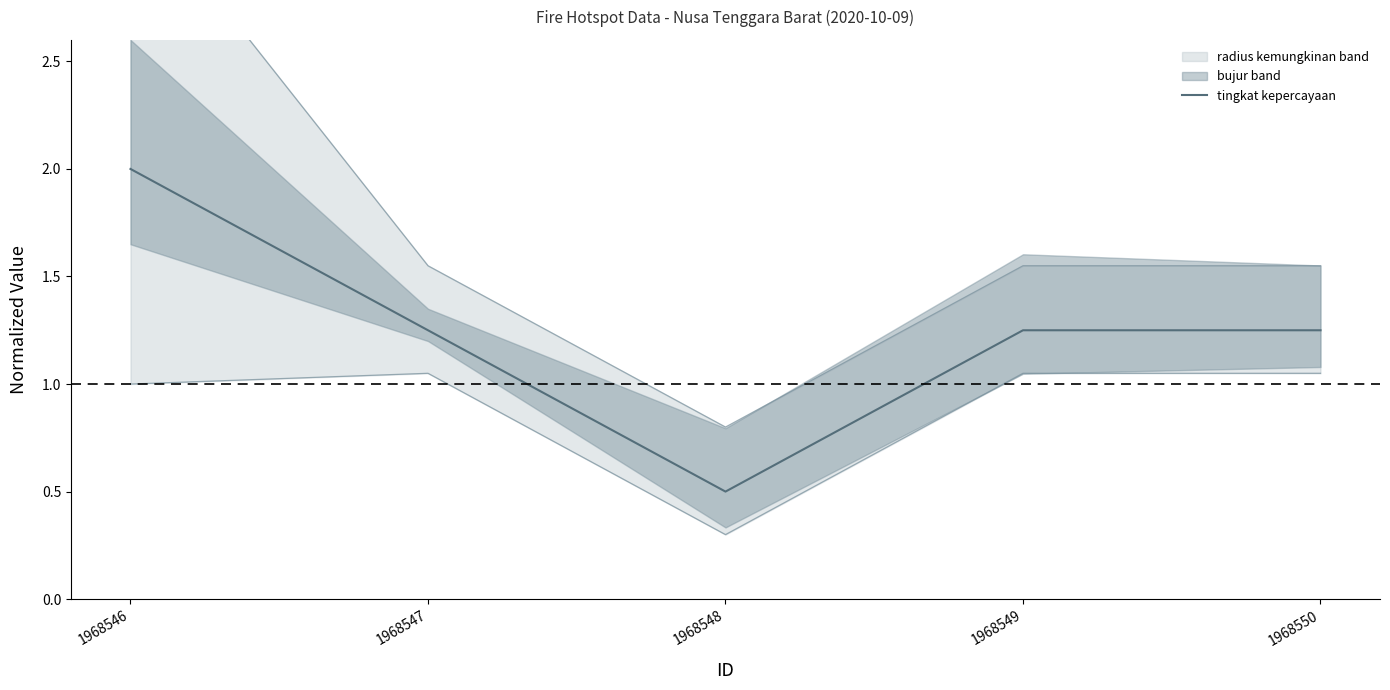

What is the smallest value displayed?

0.5